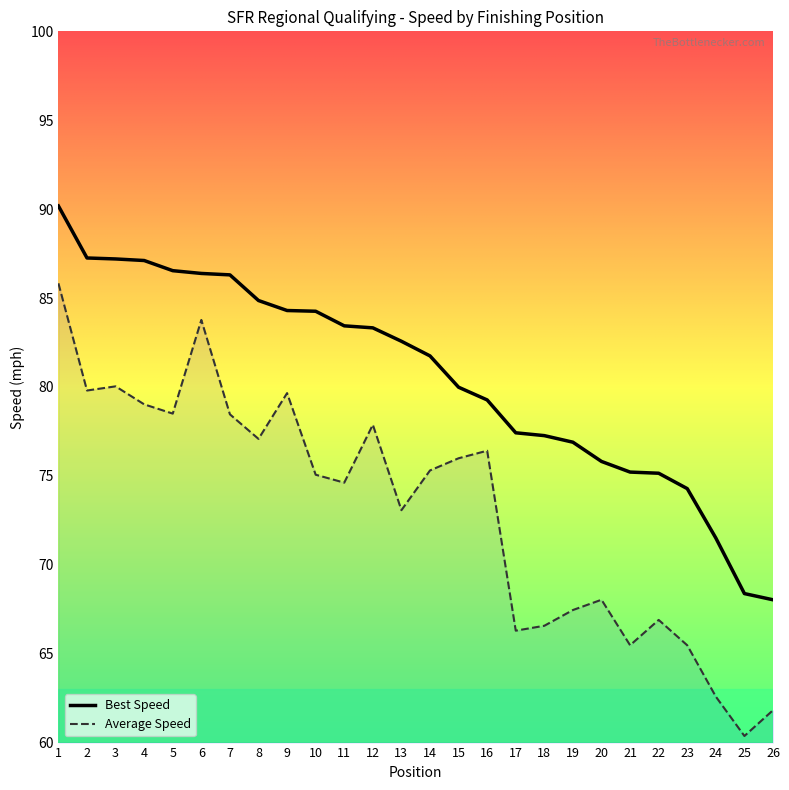

Is the value of Best Speed at 10 greater than the value of Average Speed at 23?

Yes